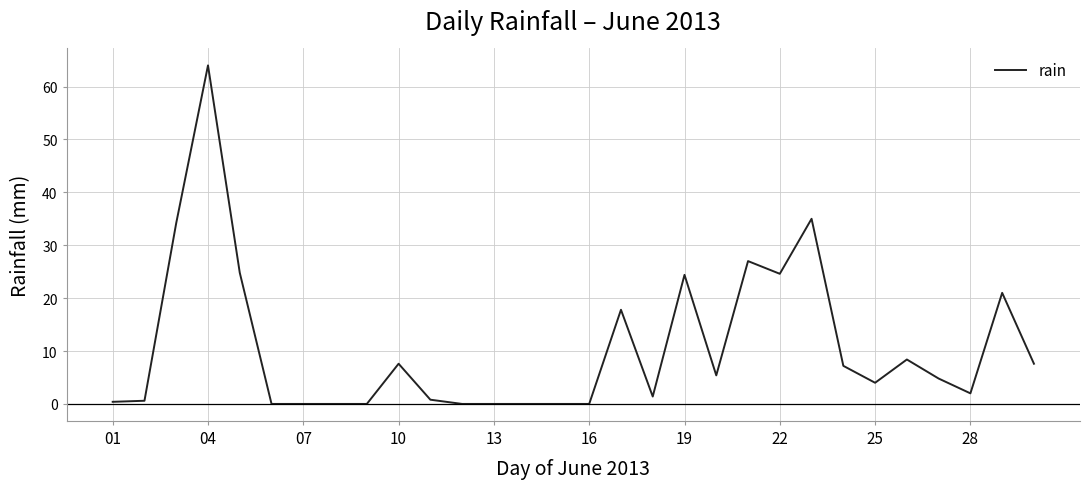

What is the maximum value shown in the chart?

64.0